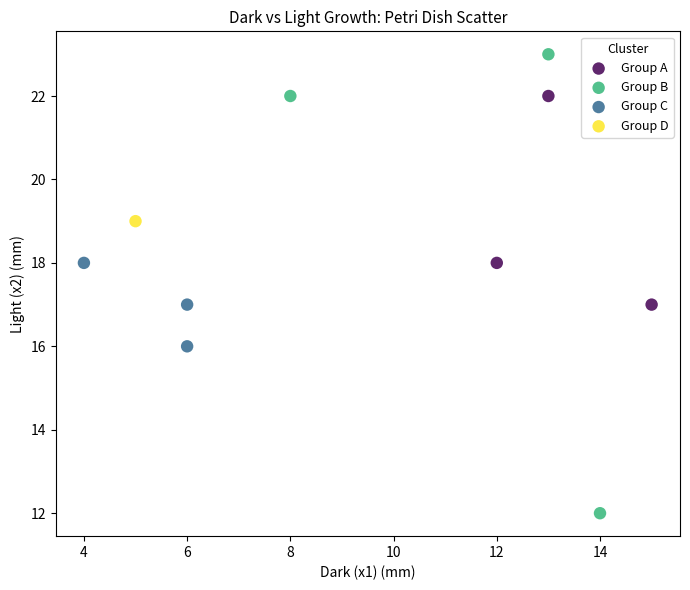

What are all the series names shown in the legend?

Group A, Group B, Group C, Group D